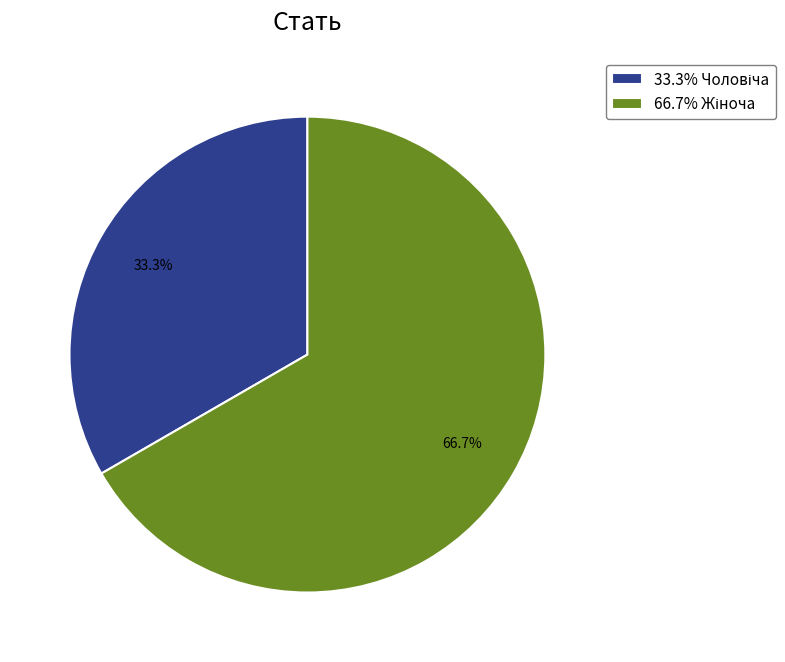

Does any single category account for the majority?

Yes